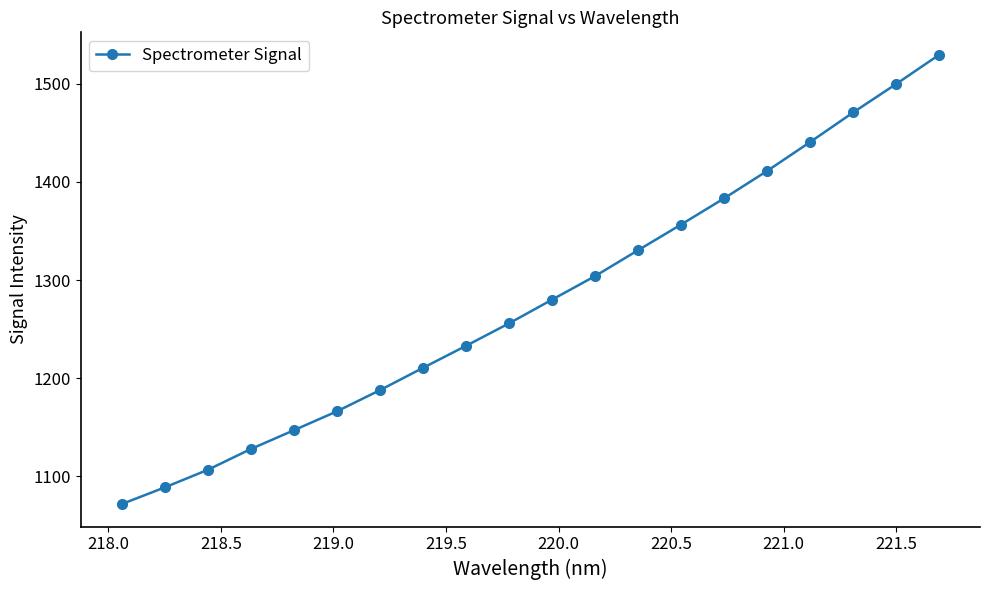

What is the maximum value shown in the chart?

1529.5